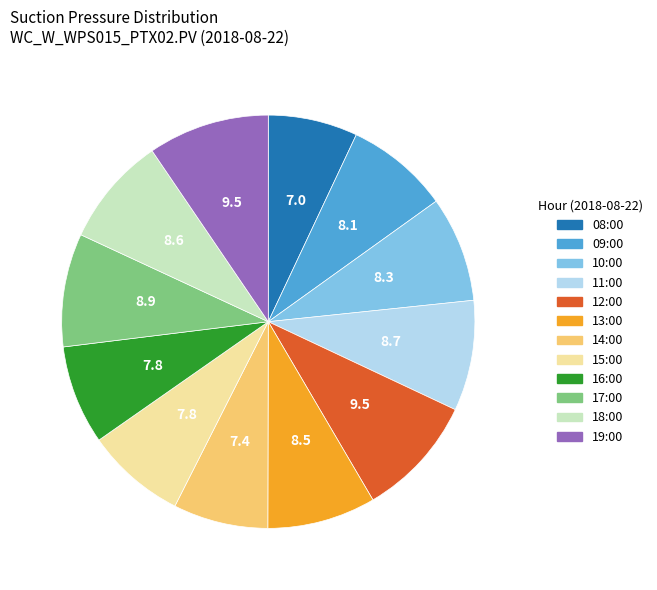

Do 14:00 and 10:00 together represent more than half of the pie?

No